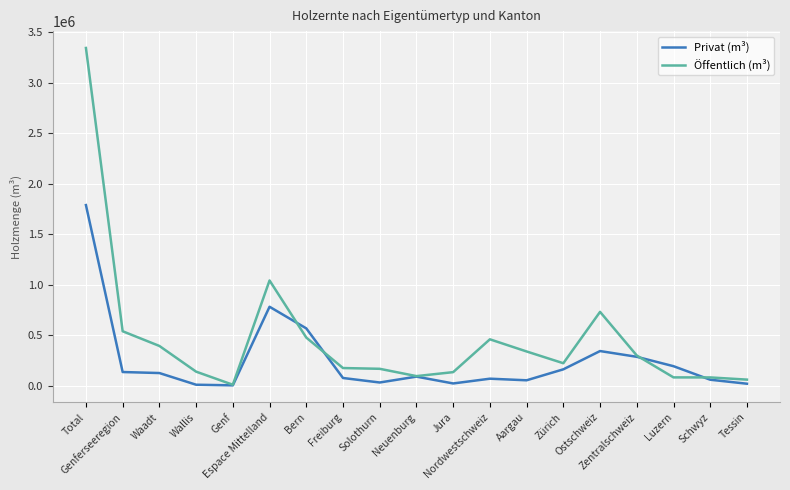

Where is Öffentlich (m³) nearest to the value 1675142?

Espace Mittelland